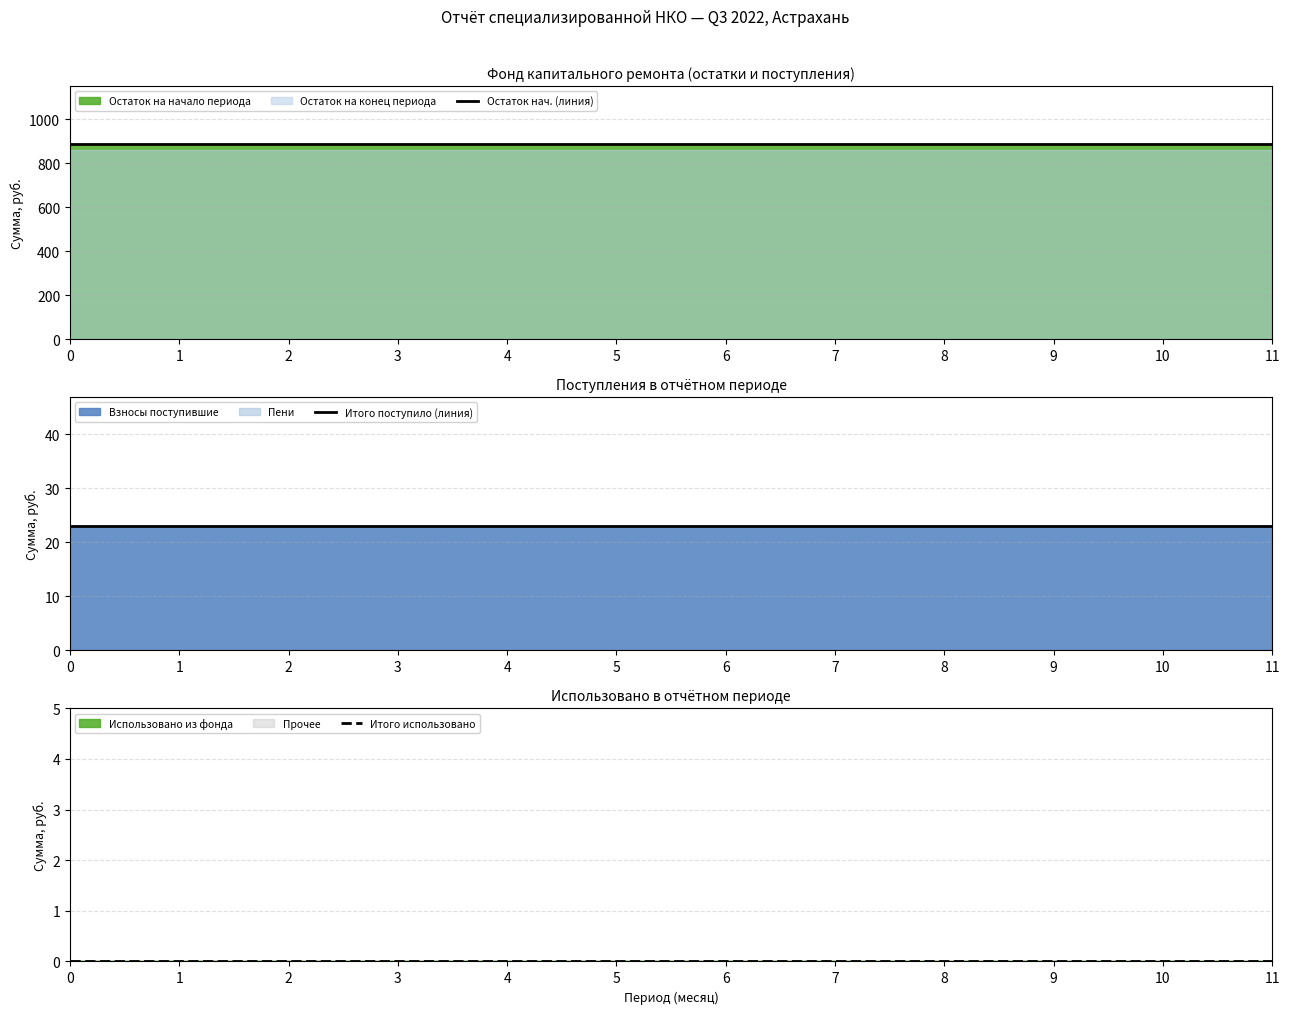

What is the value of the Итого поступило (линия) point at the 5th from the left?

22.9